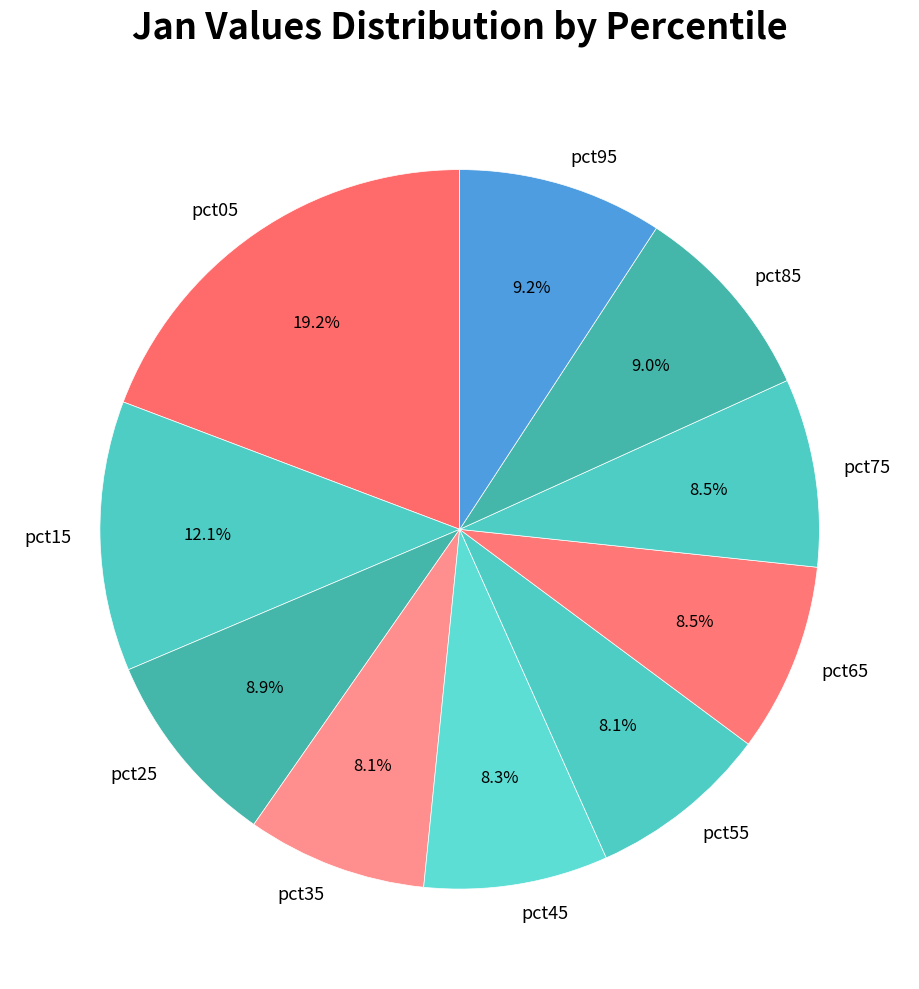

To the nearest percent, what is the average slice percentage?

10%